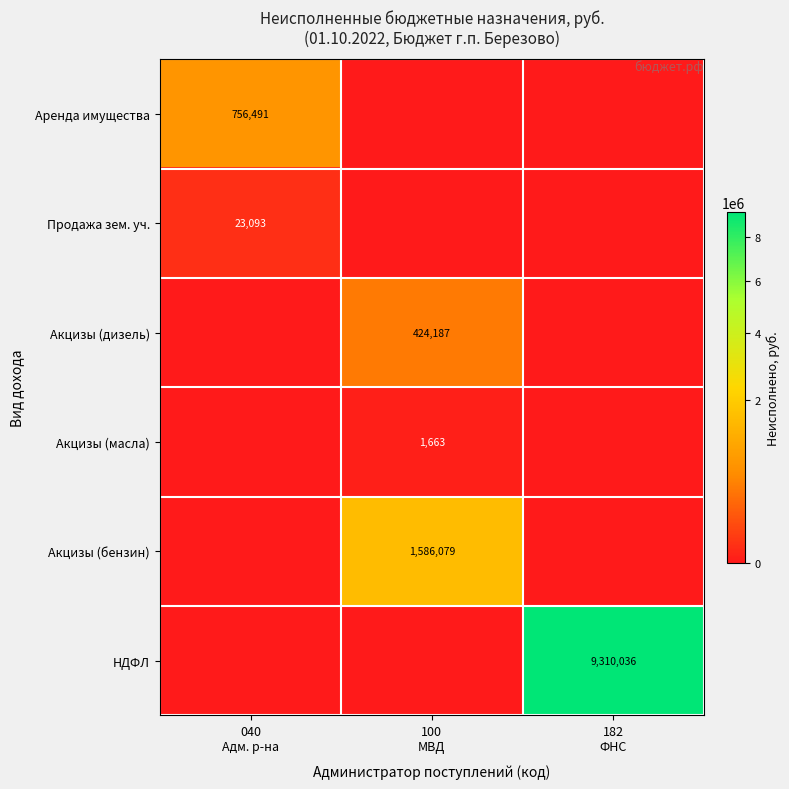

How many data points in Акцизы (дизель) are above 0?

1